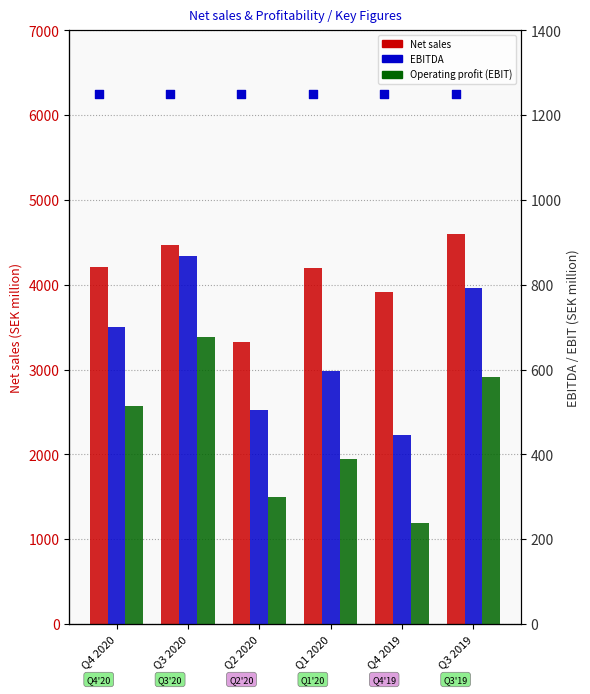

What are all the series names shown in the legend?

Net sales, EBITDA, Operating profit (EBIT)